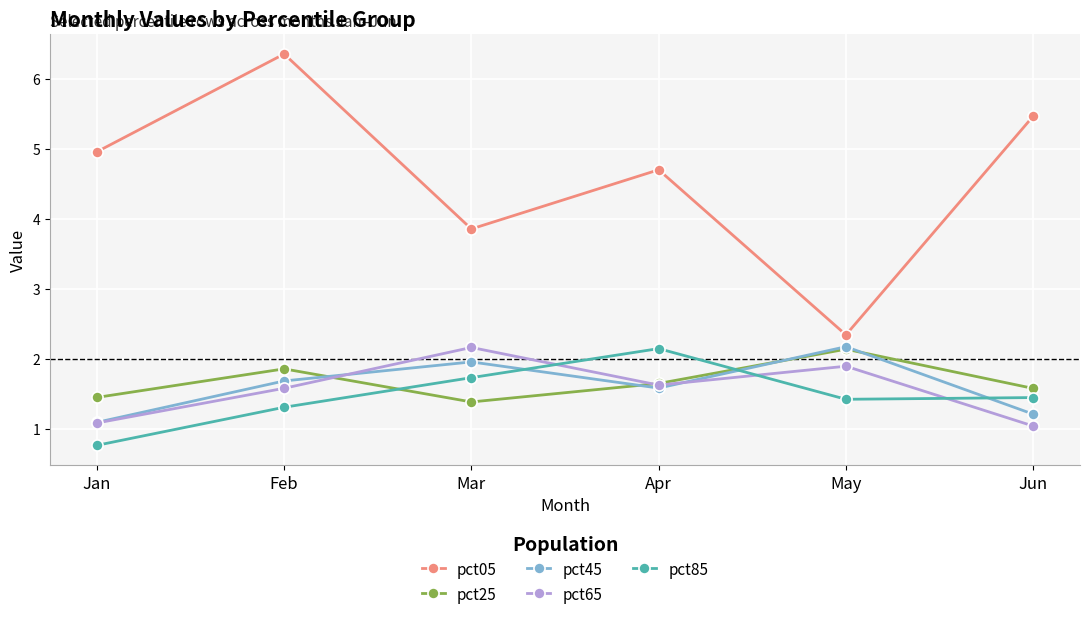

What is the maximum value shown in the chart?

6.4